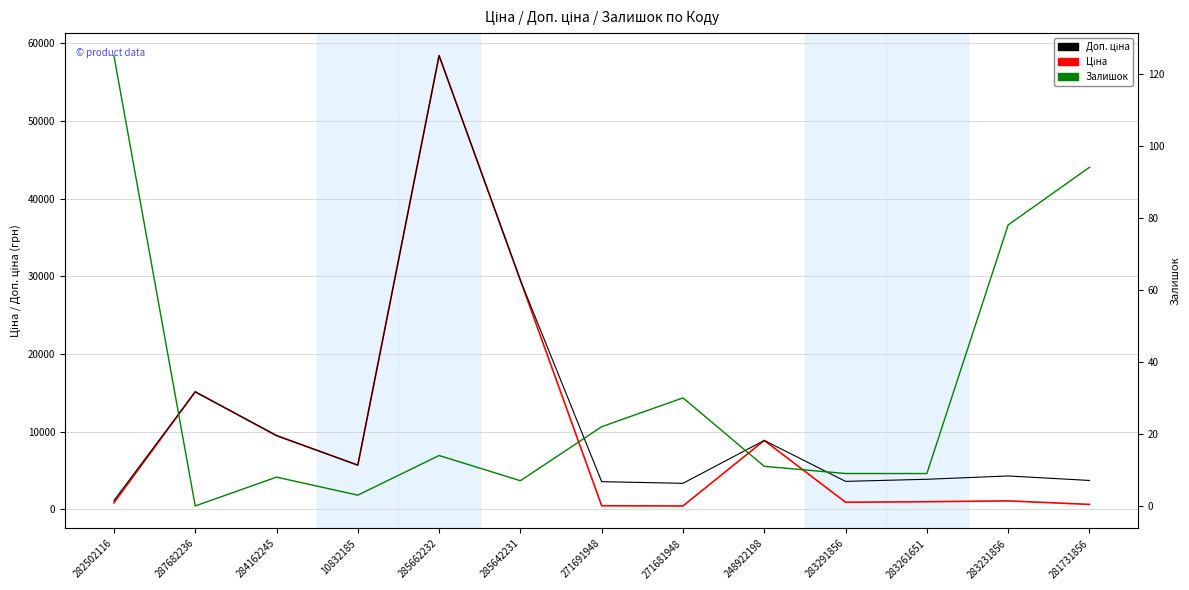

Which series has the largest total across all categories?

Доп. ціна